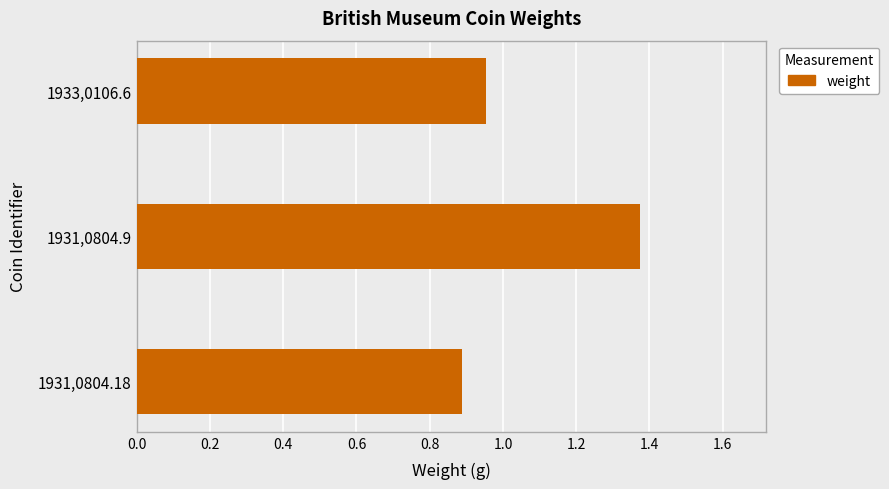

At which label is the value closest to 1?

1933,0106.6